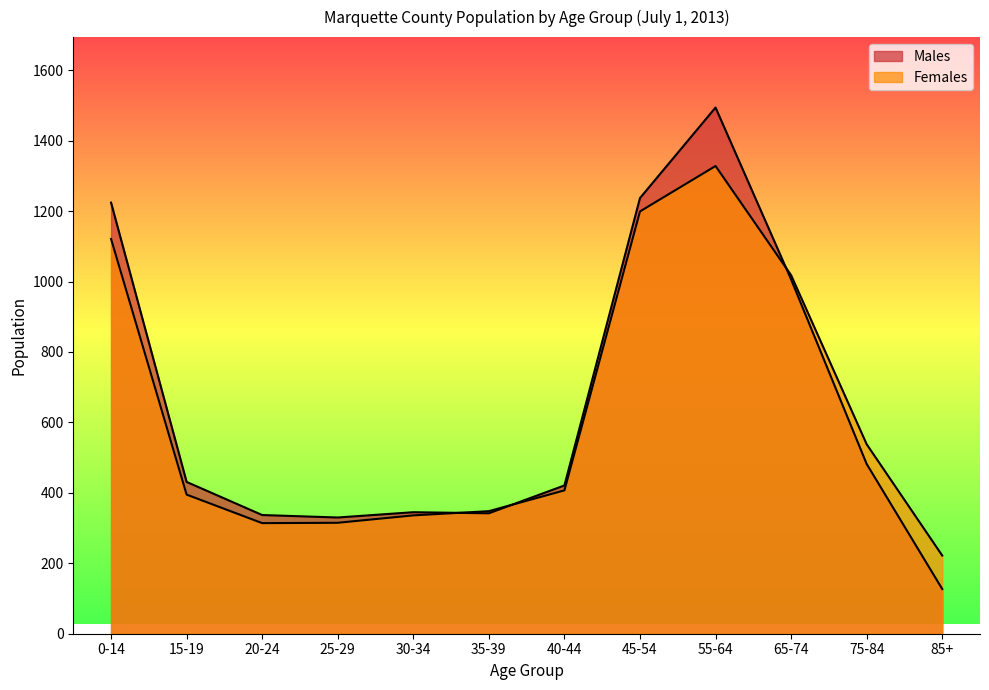

At which category is the sum across all series the highest?

55-64